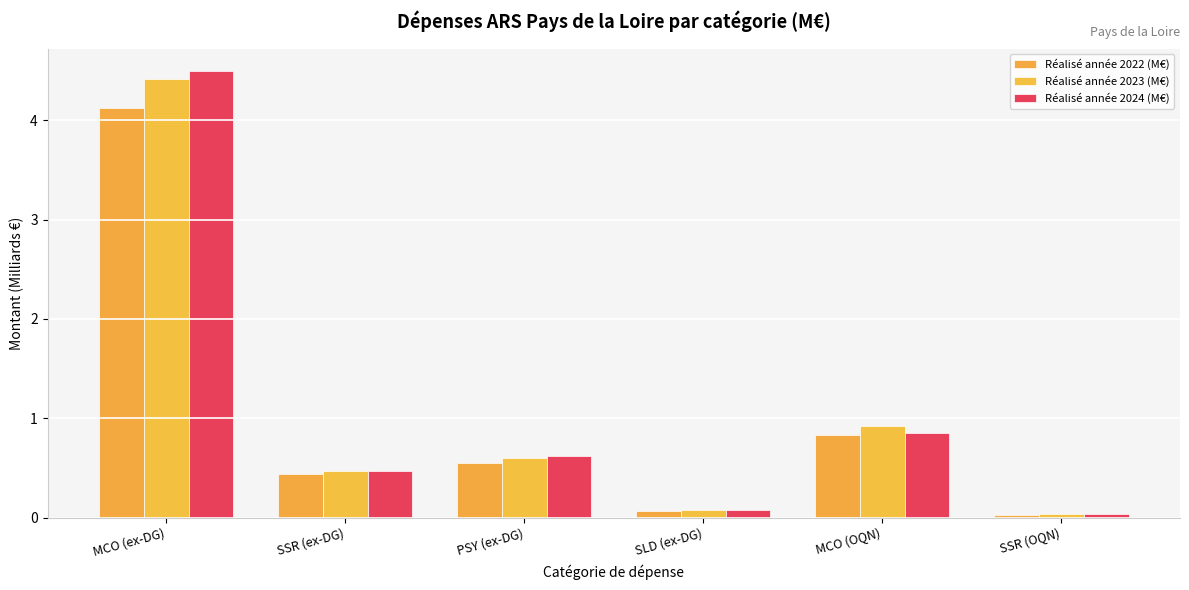

Which series has the widest spread of values?

Réalisé année 2024 (M€)